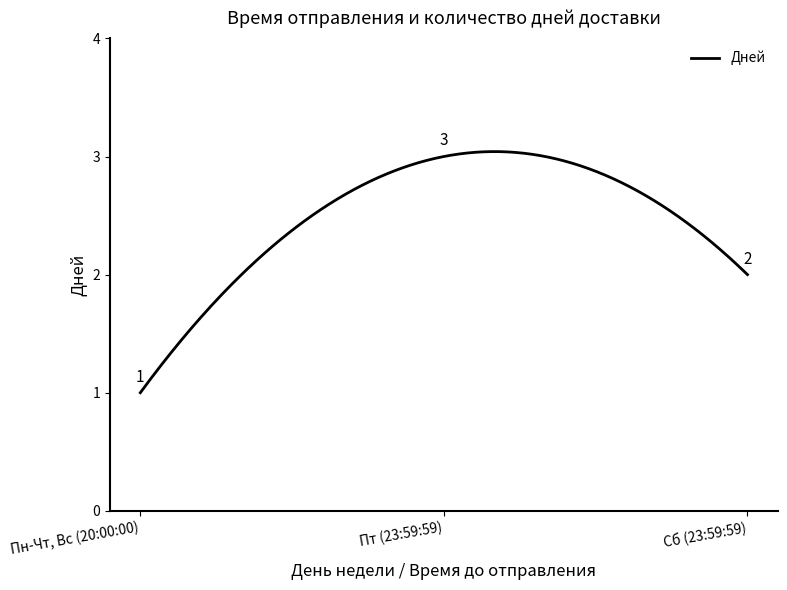

What is the label of the 3rd point from the right?

Пн-Чт, Вс (20:00:00)